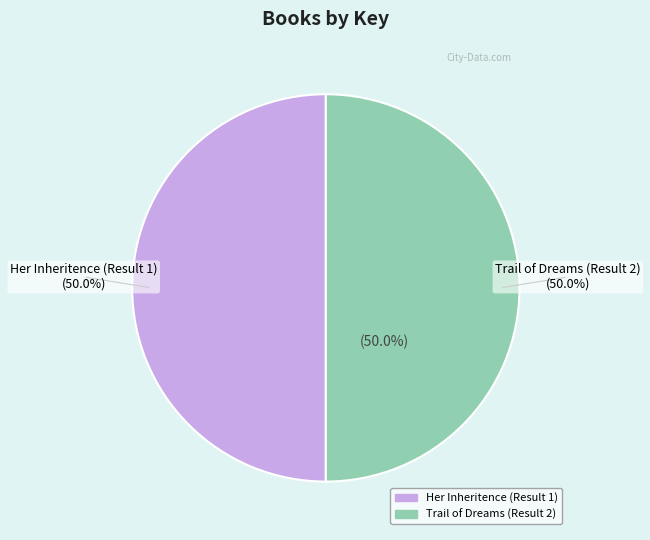

True or false: Trail of Dreams (Result 2) accounts for 50% of the total.

True